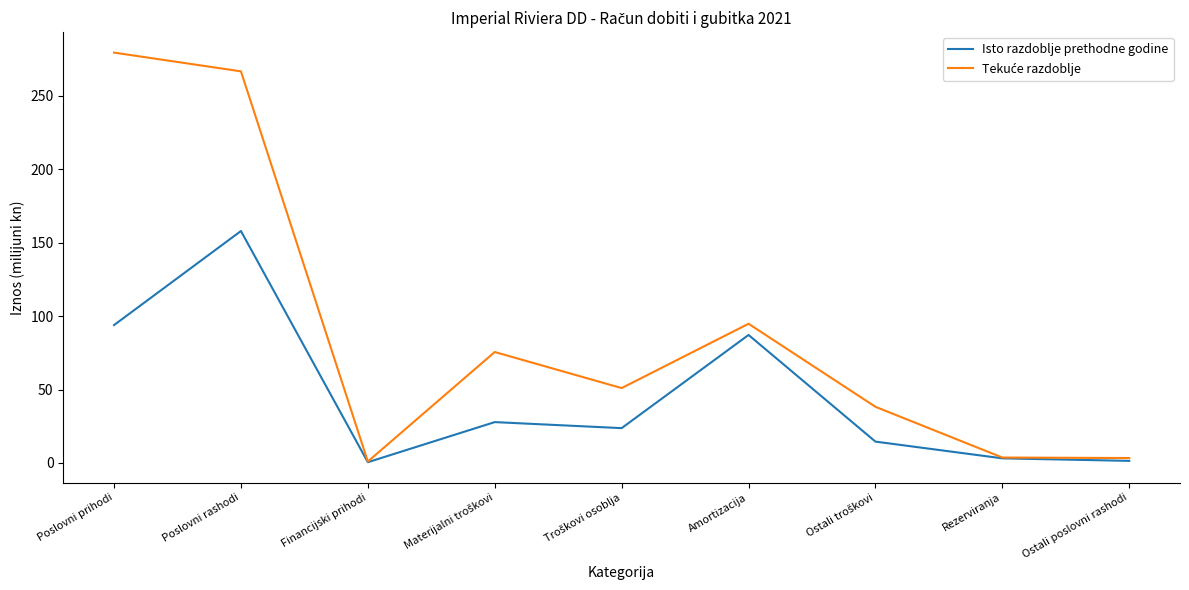

At which label is Isto razdoblje prethodne godine closest to 79?

Amortizacija